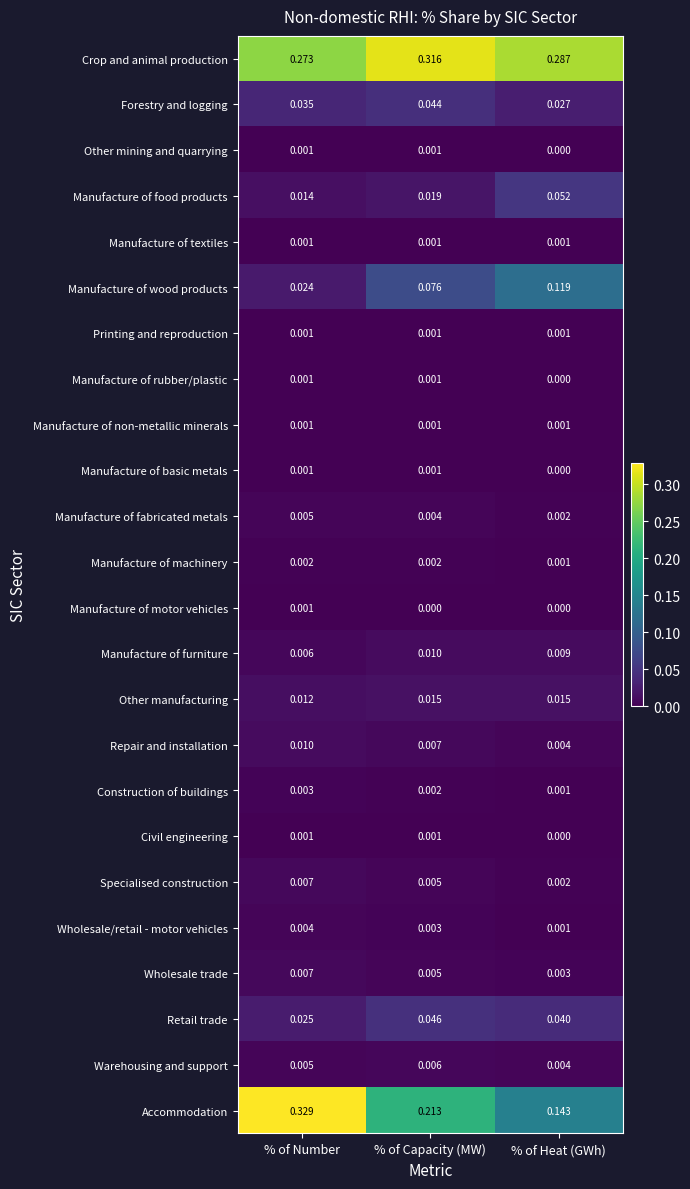

Which category has the lowest value in the Wholesale trade series?

% of Heat (GWh)